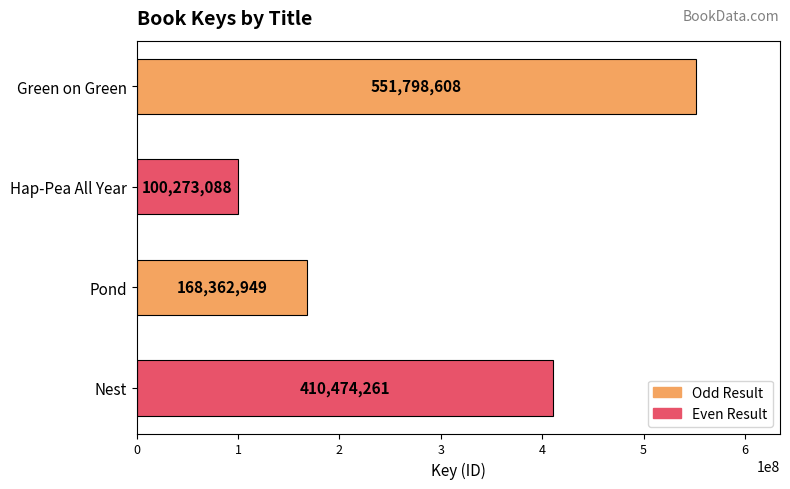

The chart shows a value of 410474261 at Nest. True or false?

True